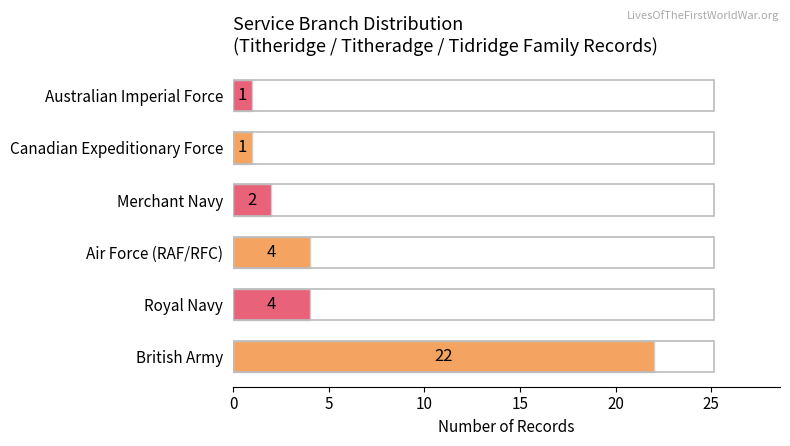

Between Canadian Expeditionary Force and British Army, which is larger?

British Army